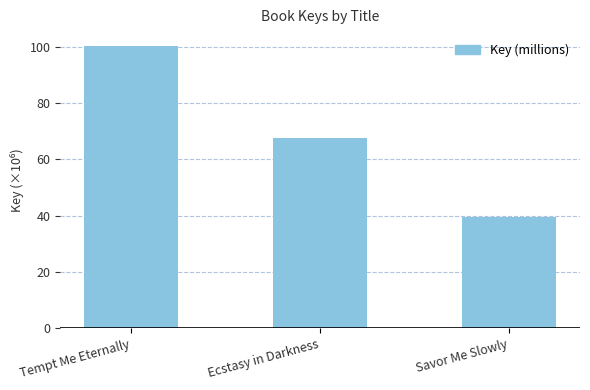

What is the change in value from Ecstasy in Darkness to Savor Me Slowly?

-28.2